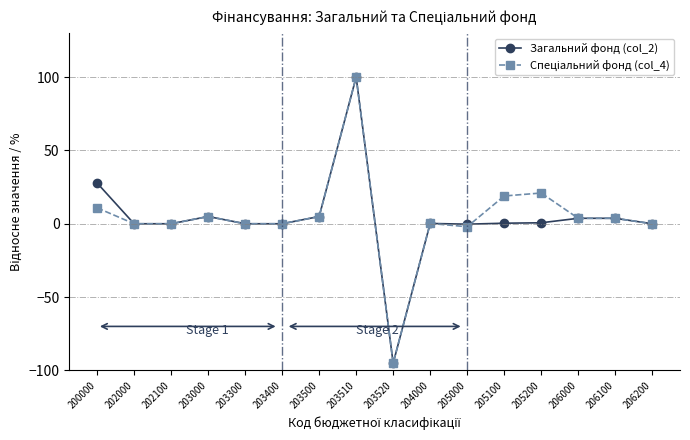

How many data points does each series have?

16